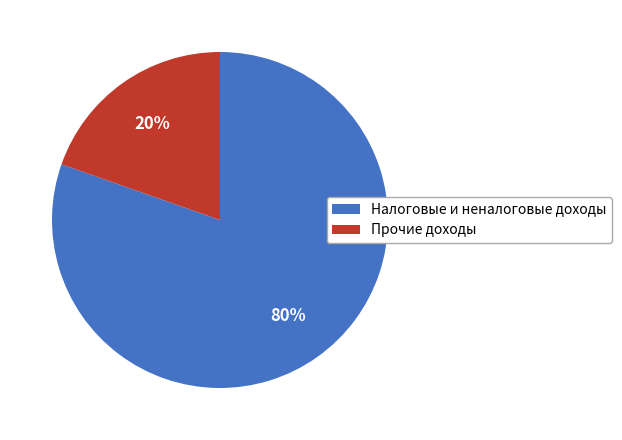

Do Налоговые и неналоговые доходы and Прочие доходы together represent more than half of the pie?

Yes